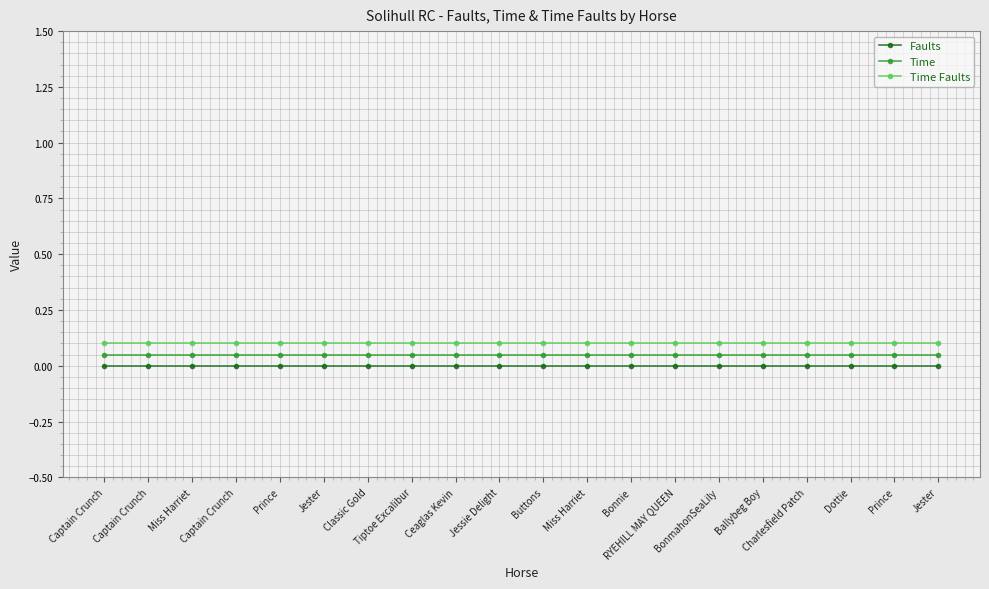

The Time Faults series shows 0.1 at Jester. True or false?

True